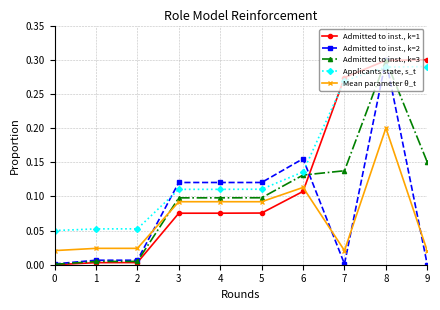

Rank the series at 9 from lowest to highest value.

Admitted to inst., k=2, Mean parameter θ_t, Admitted to inst., k=3, Applicants state, s_t, Admitted to inst., k=1